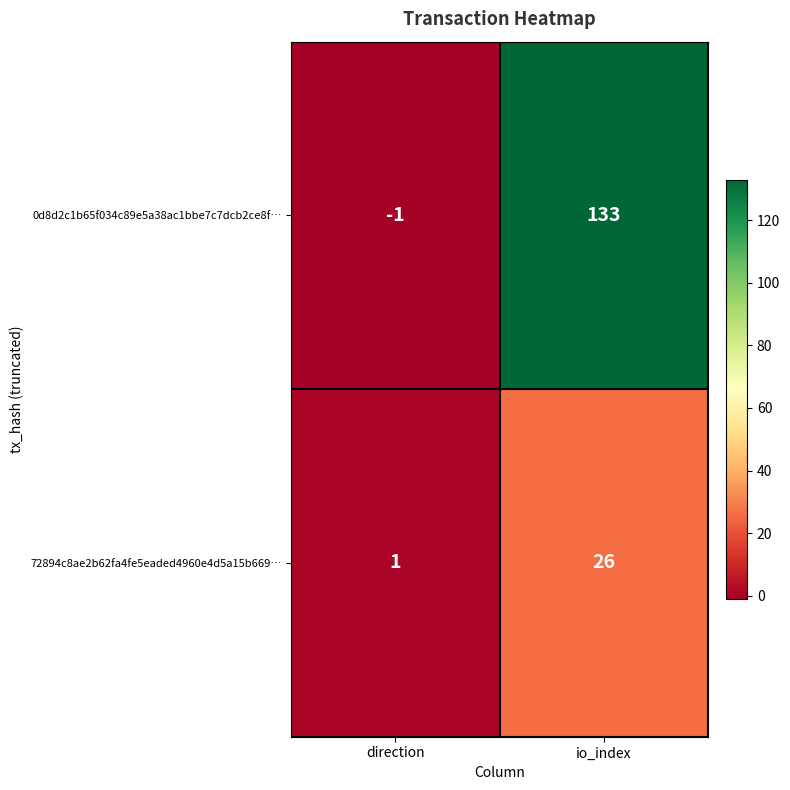

Which series has the widest spread of values?

0d8d2c1b65f034c89e5a38ac1bbe7c7dcb2ce8f…